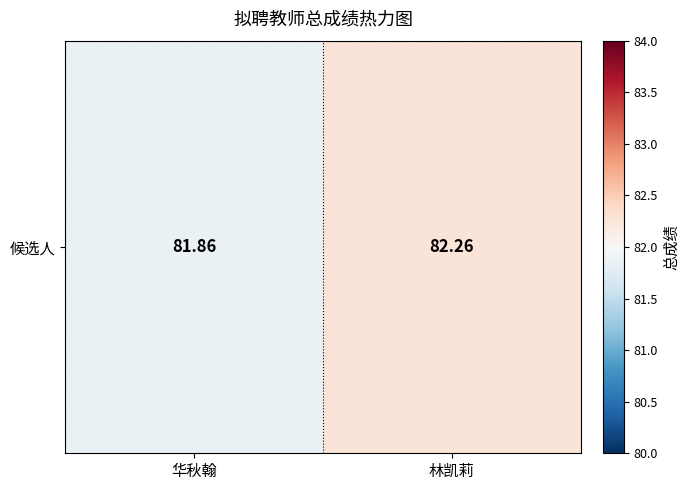

True or false: the data shows 82.3 at 林凯莉.

True